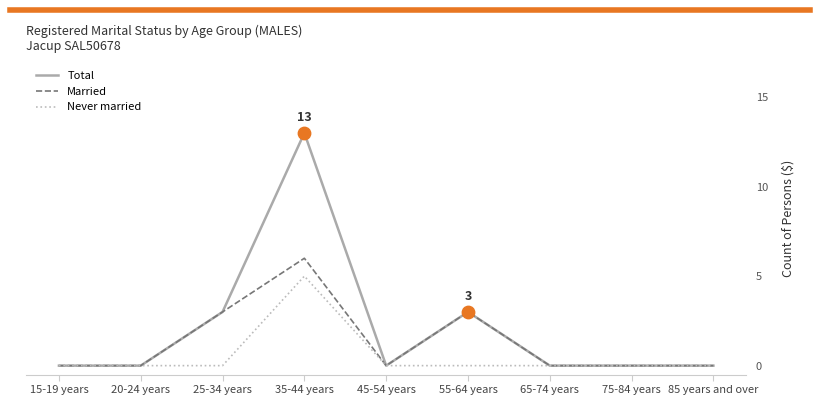

What is the total value across all series at 25-34 years?

6